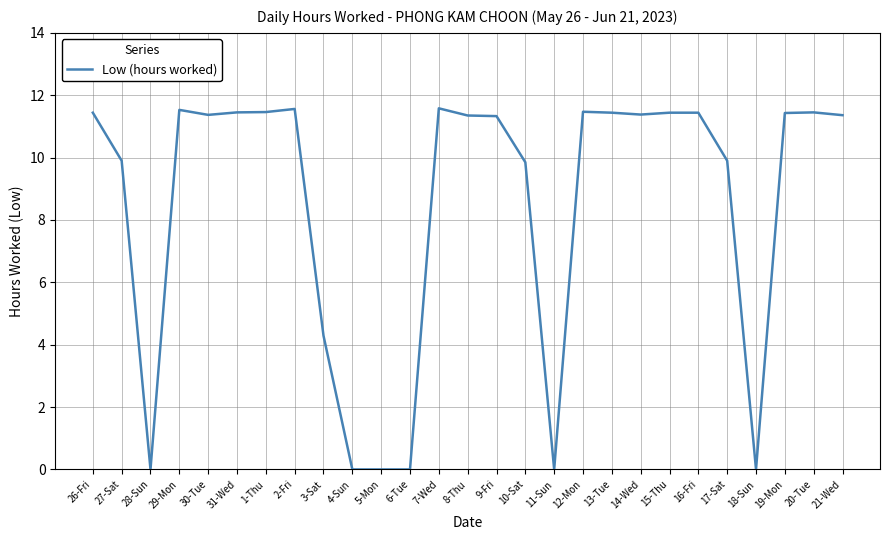

True or false: the data has more than 0 interior local peaks.

True